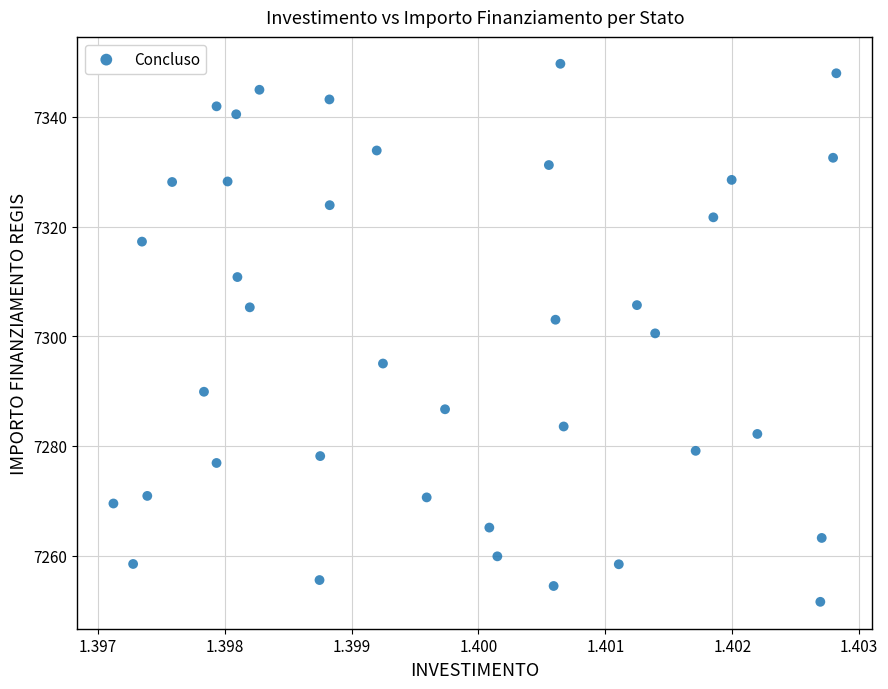

What is the range of Y values (max minus min)?

98.1